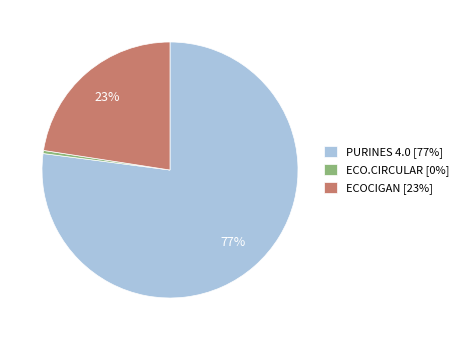

Does PURINES 4.0 represent more than half of the total?

Yes